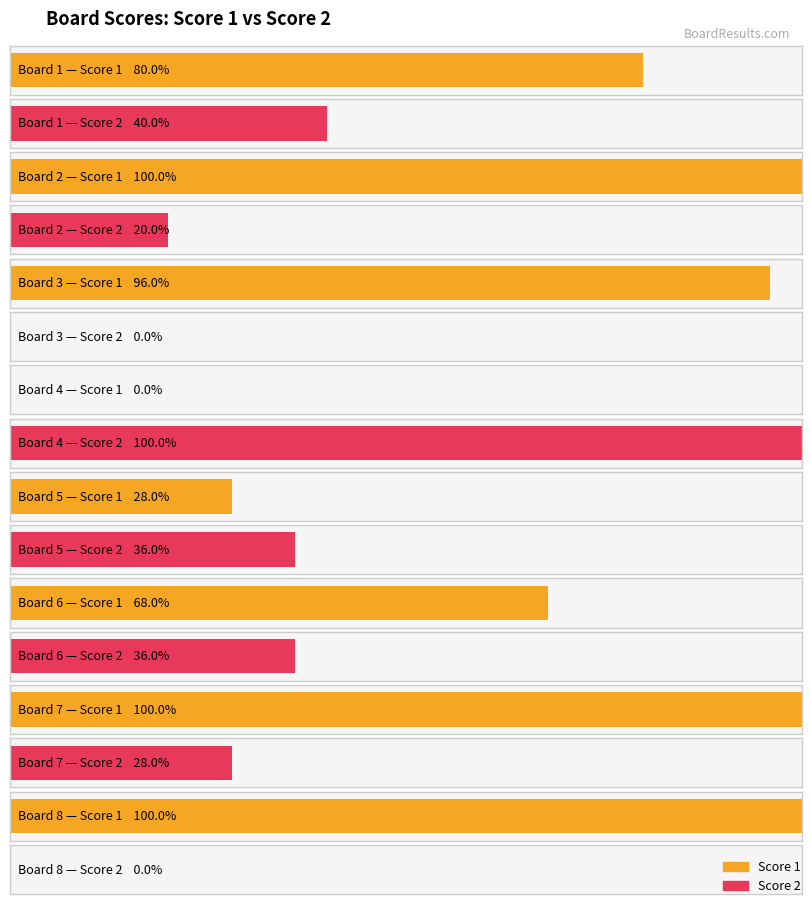

The Score 1 series shows 10 at Board 4. True or false?

False